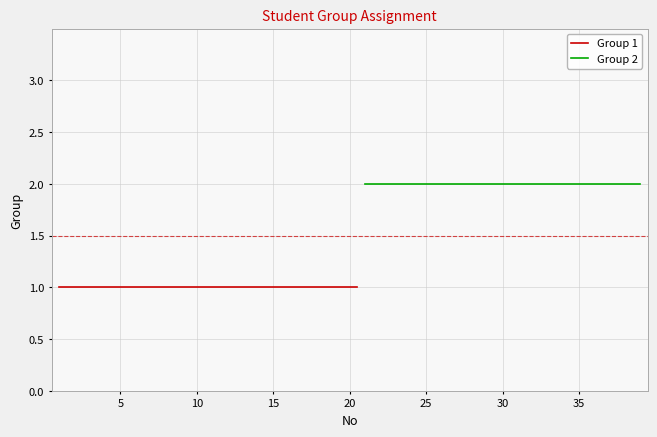

Approximately how many times larger is the value at 13 compared to 23?

0.5